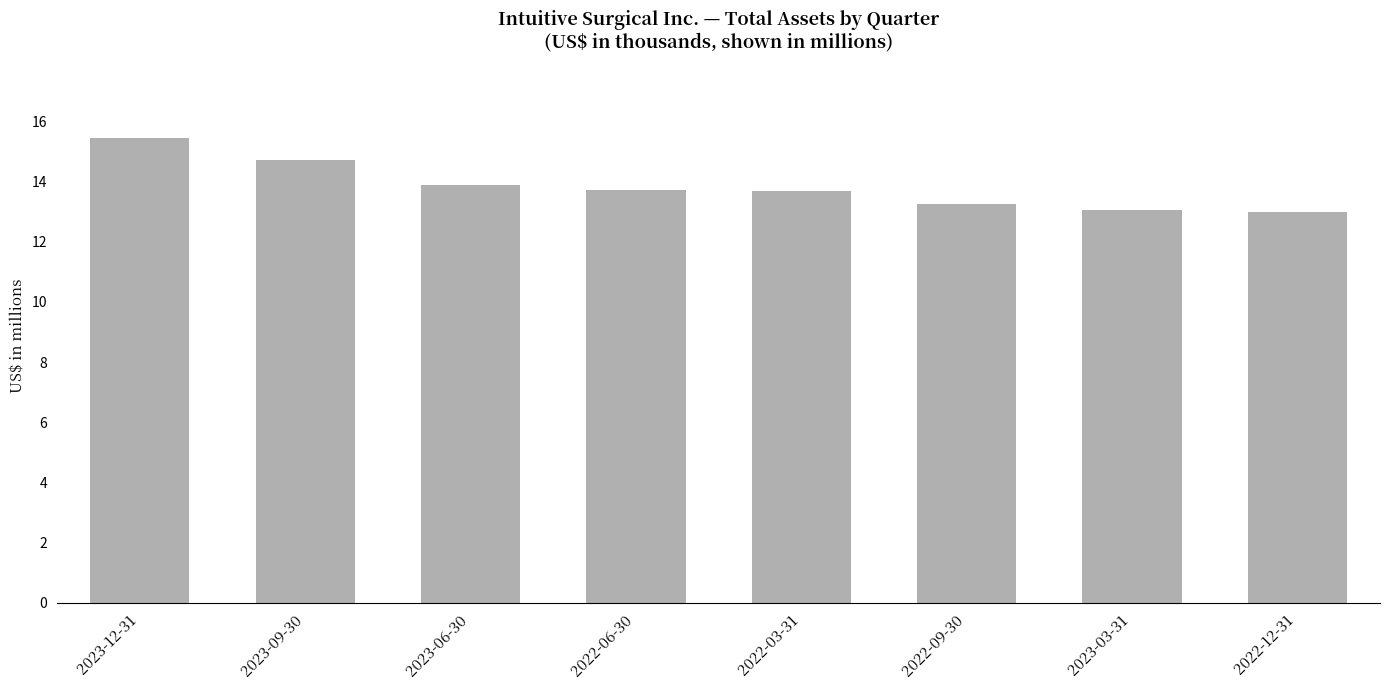

Reading left to right, list all the values displayed in this chart.

15.4	14.7	13.9	13.7	13.7	13.3	13.1	13.0